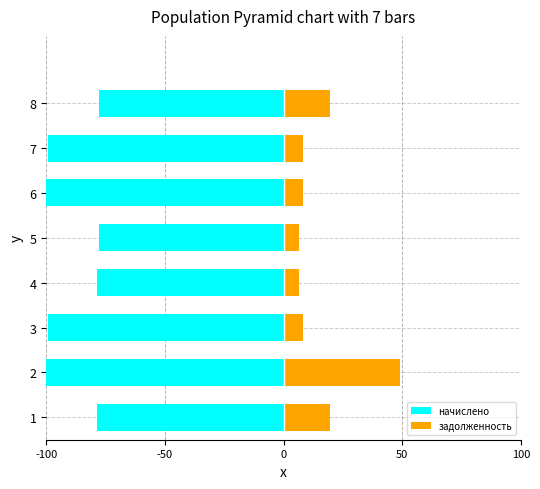

What are all the series names shown in the legend?

начислено, задолженность